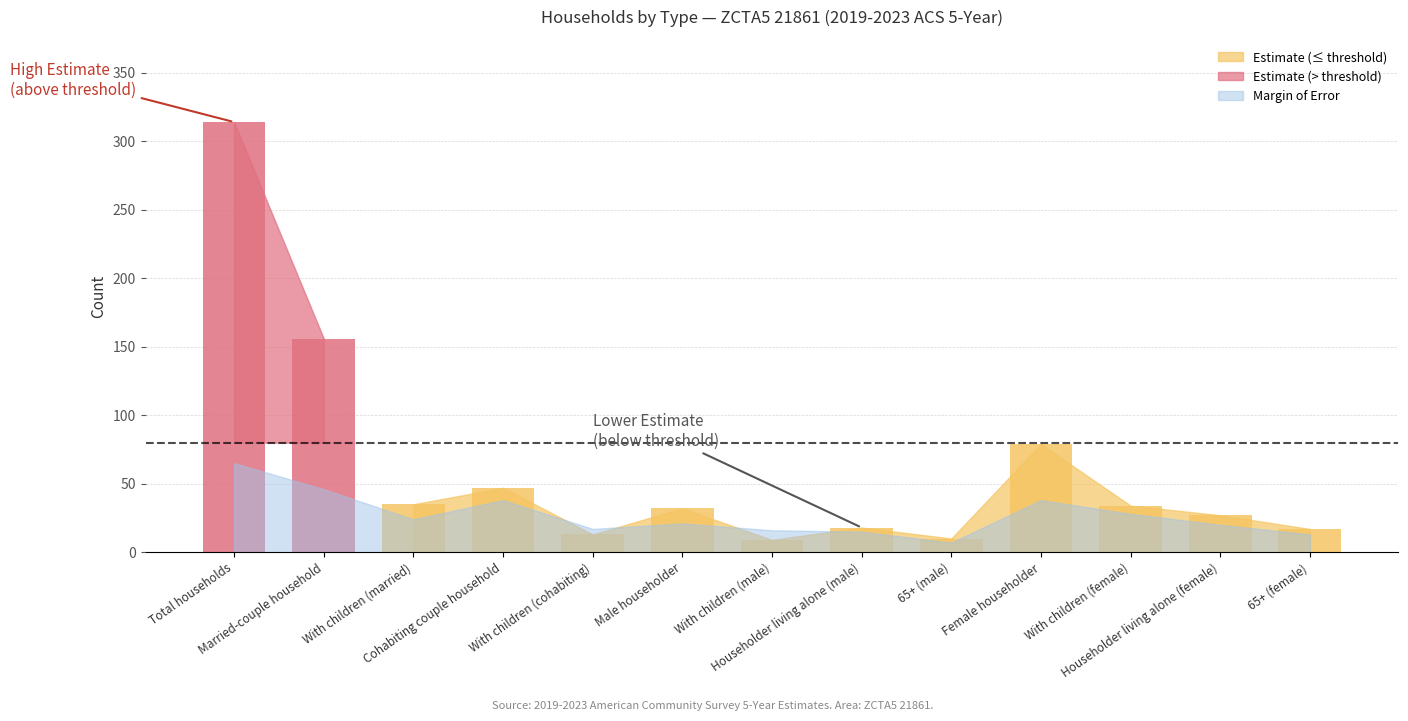

What is the difference between the maximum and minimum values in the Estimate Margin of Error series?

58